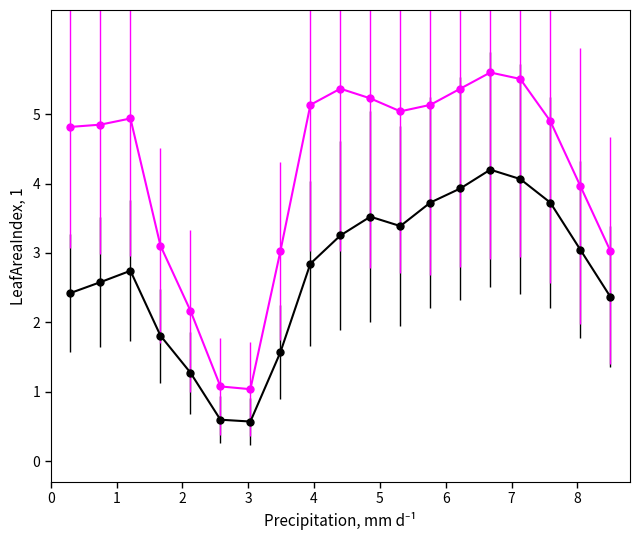

What is the smallest value displayed?

0.6